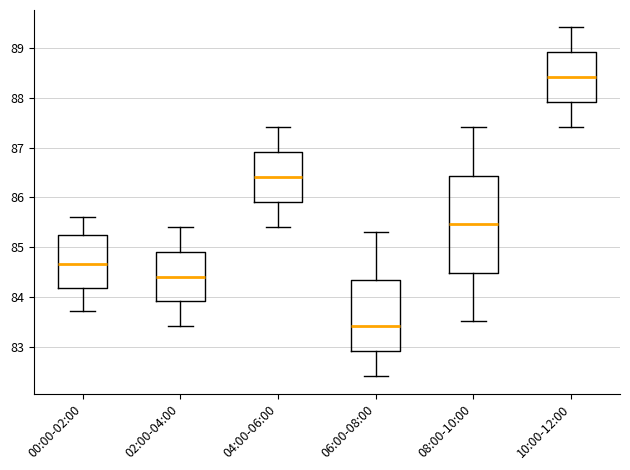

Reading left to right, read every box against the y-axis: the position of its median line, the range the box covers, and the ends of its whiskers. The values are not printed on the chart, so give them approximately, as read against the axis.

00:00-02:00: median 84.7, box 84.2 to 85.2, whiskers 83.7 to 85.6
02:00-04:00: median 84.4, box 83.9 to 84.9, whiskers 83.4 to 85.4
04:00-06:00: median 86.4, box 85.9 to 86.9, whiskers 85.4 to 87.4
06:00-08:00: median 83.4, box 82.9 to 84.3, whiskers 82.4 to 85.3
08:00-10:00: median 85.5, box 84.5 to 86.4, whiskers 83.5 to 87.4
10:00-12:00: median 88.4, box 87.9 to 88.9, whiskers 87.4 to 89.4